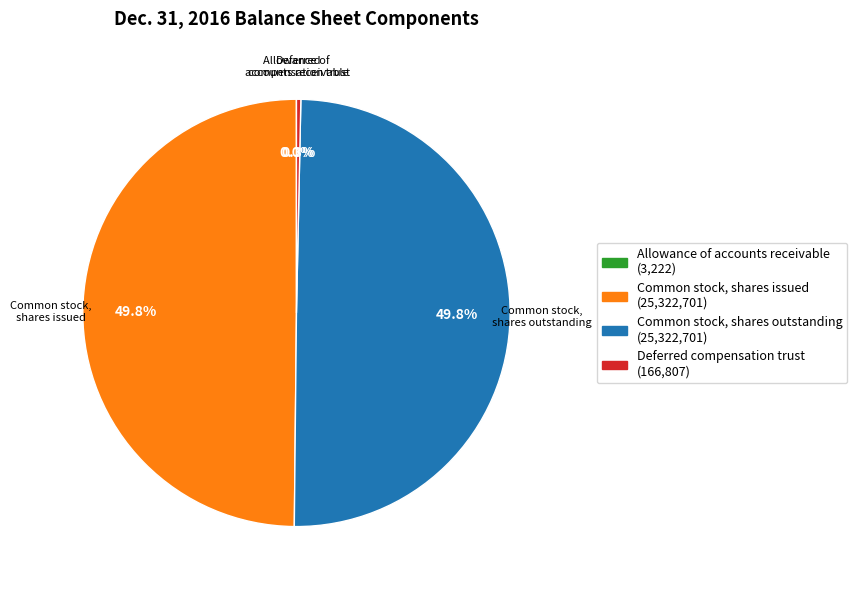

Between Common stock, shares outstanding and Deferred compensation trust, which is larger?

Common stock, shares outstanding